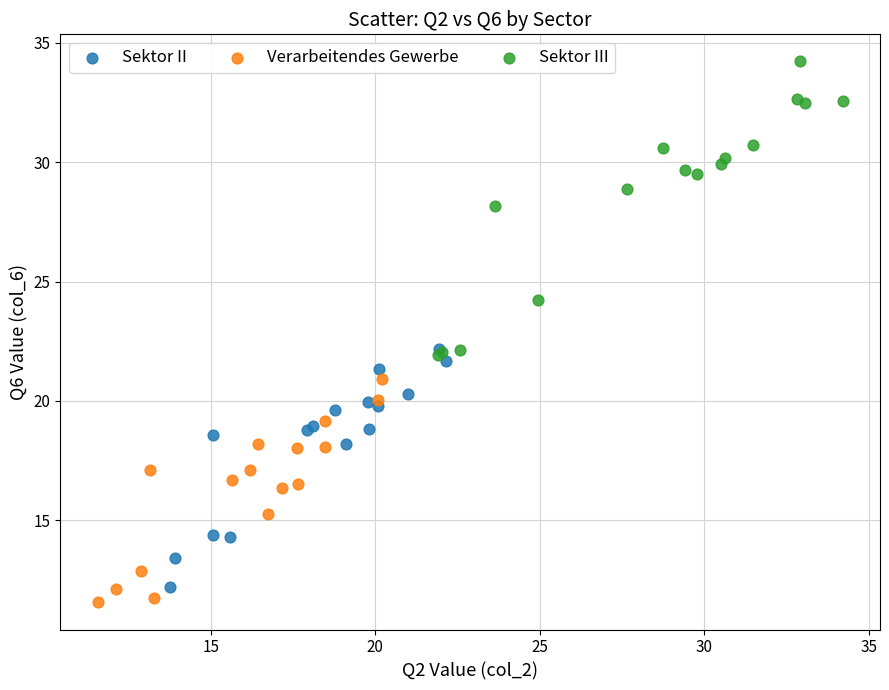

Which series reaches the minimum Y coordinate?

Verarbeitendes Gewerbe